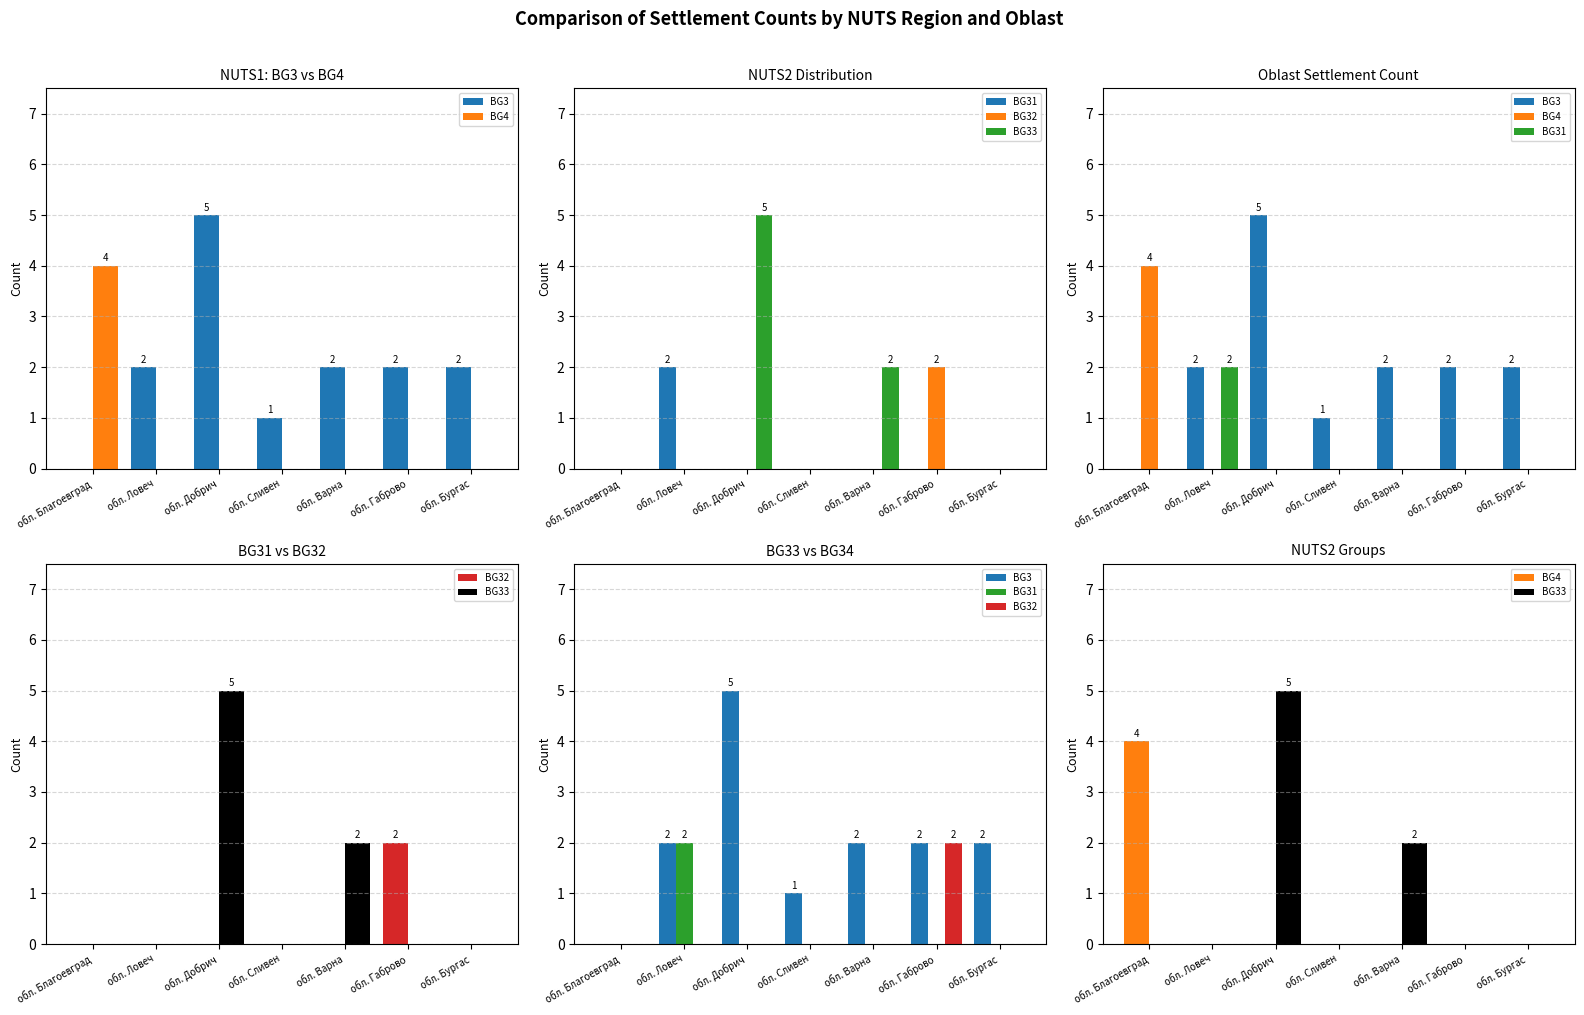

Between обл. Благоевград and обл. Бургас, which series saw the biggest shift?

BG4